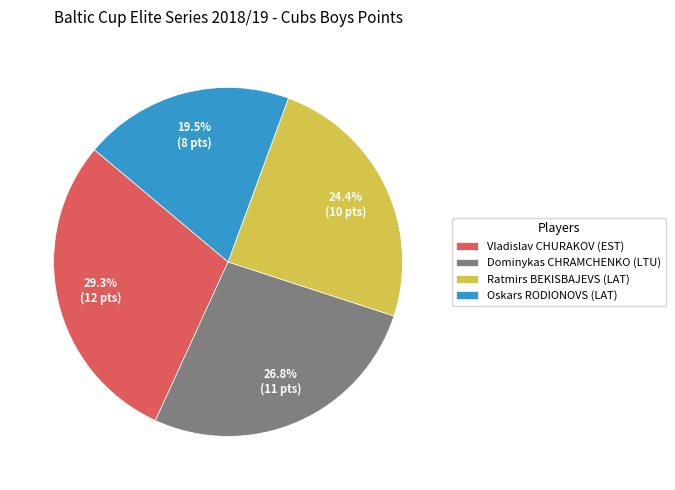

To the nearest percent, what portion does Ratmirs BEKISBAJEVS (LAT) represent?

24%